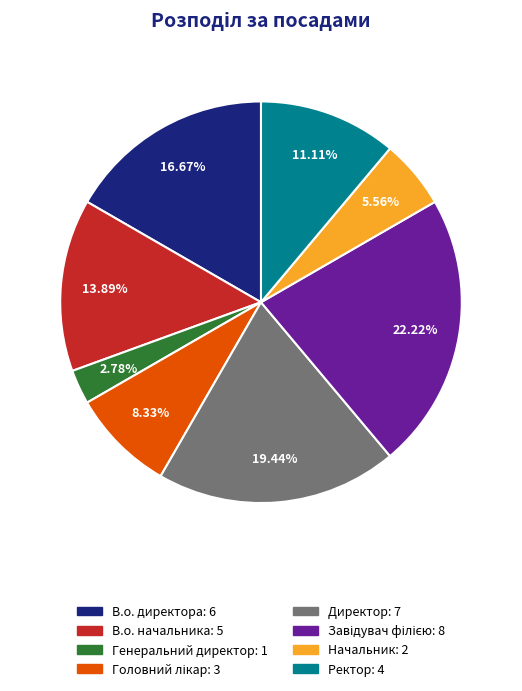

How much of the chart is everything except Начальник?

94.4%